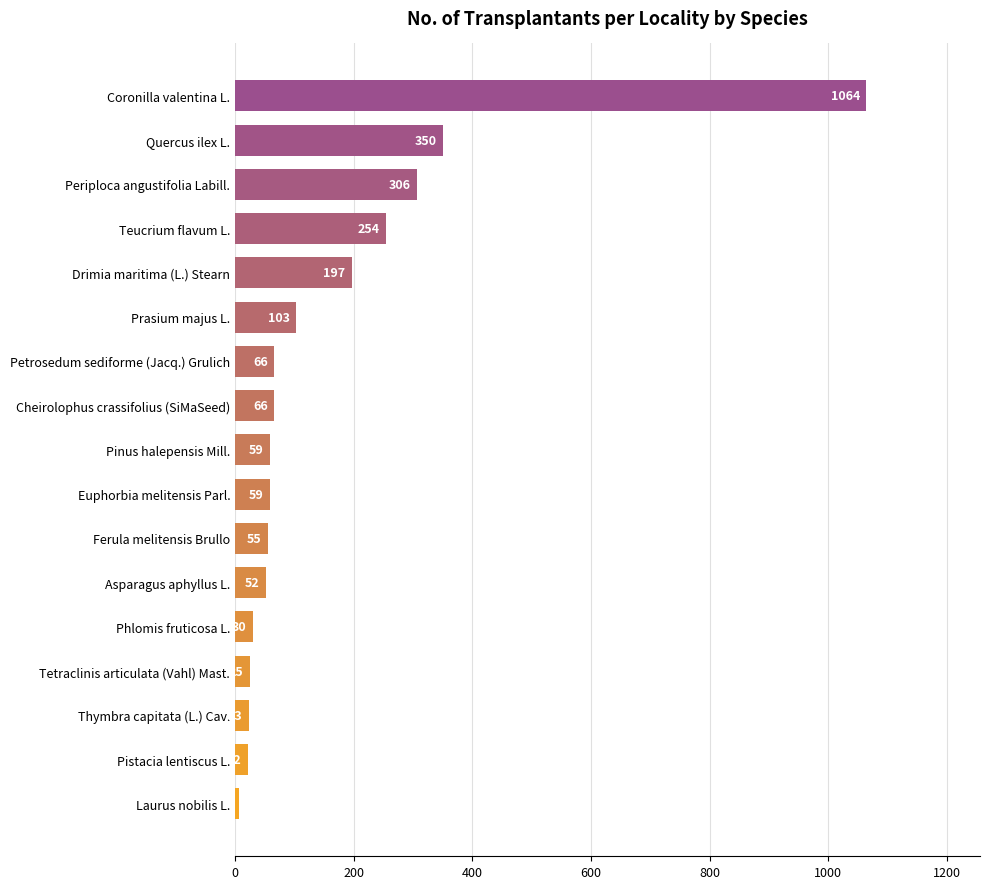

What is the approximate value at Prasium majus L., to the nearest 50?

100